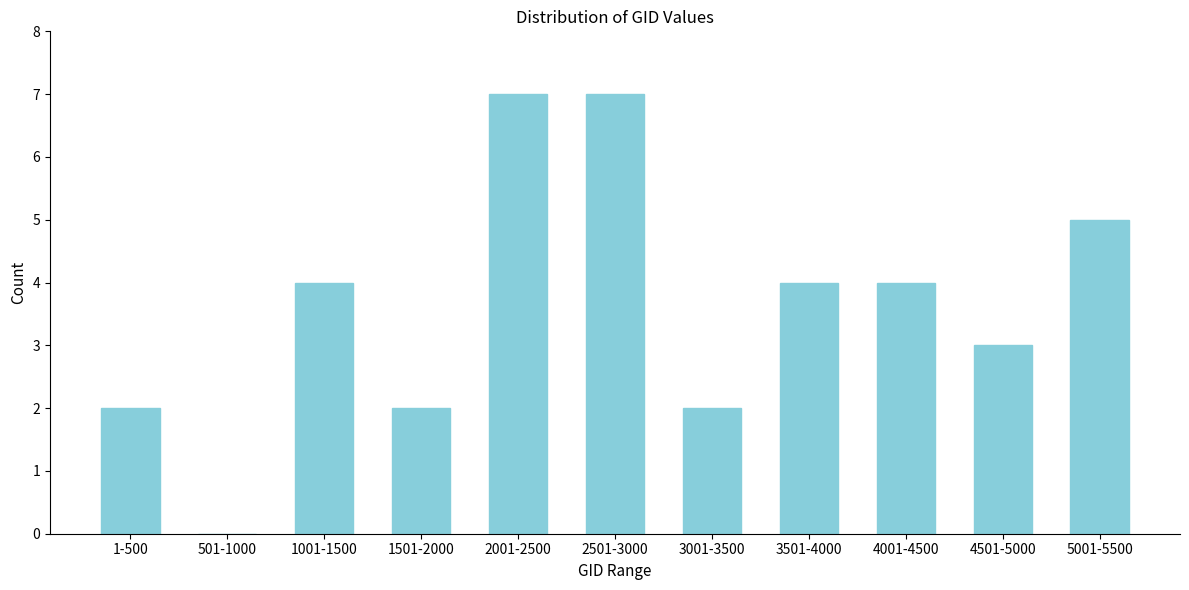

Reading right to left, transcribe all the data shown in this chart.

5001-5500=5	4501-5000=3	4001-4500=4	3501-4000=4	3001-3500=2	2501-3000=7	2001-2500=7	1501-2000=2	1001-1500=4	501-1000=0	1-500=2